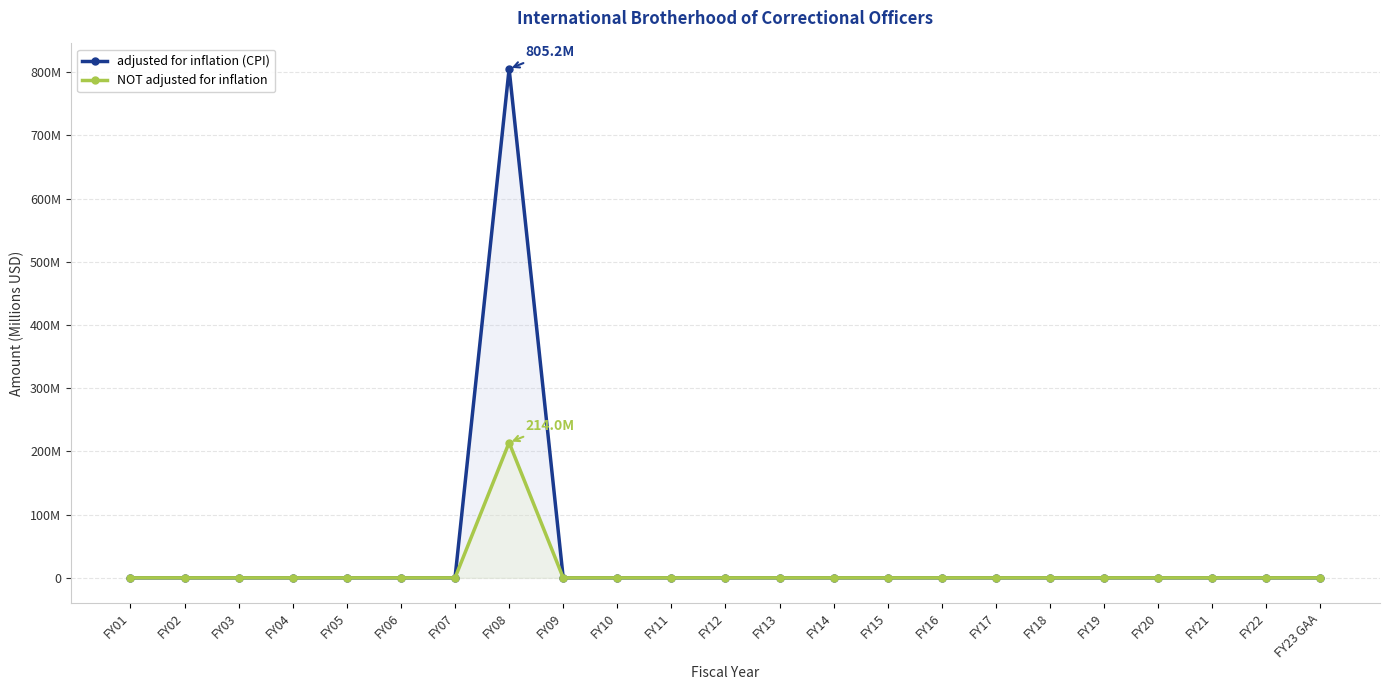

Rank the series at FY20 from lowest to highest value.

adjusted for inflation (CPI), NOT adjusted for inflation